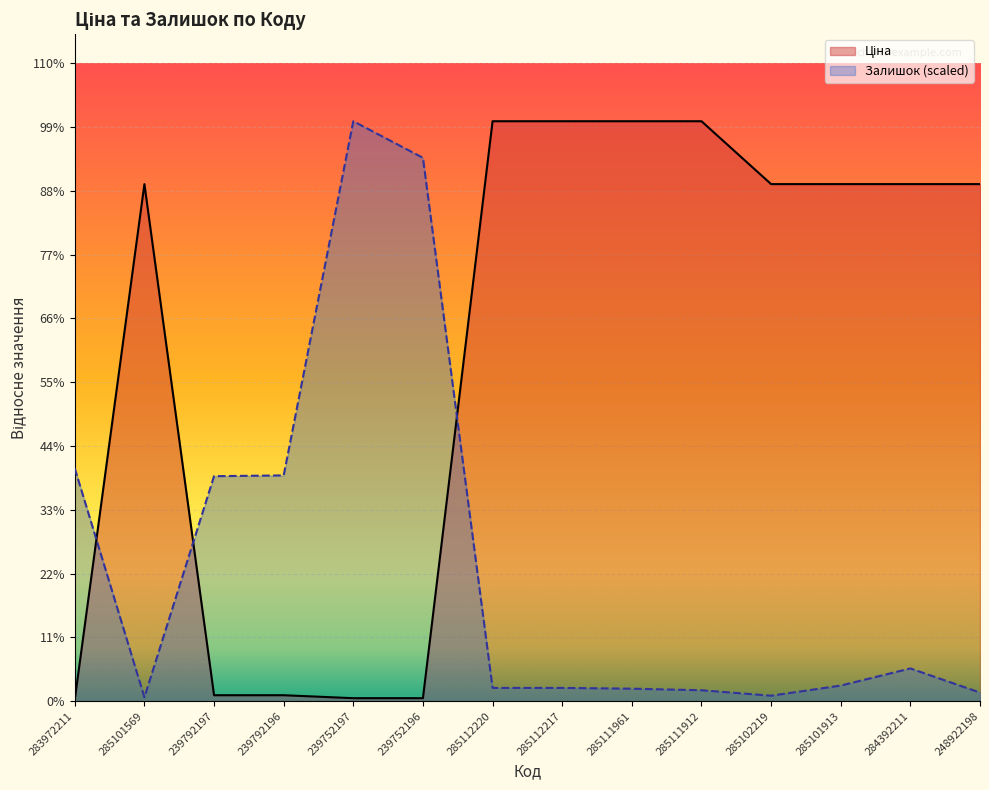

What is the maximum value for Залишок?

11113.6